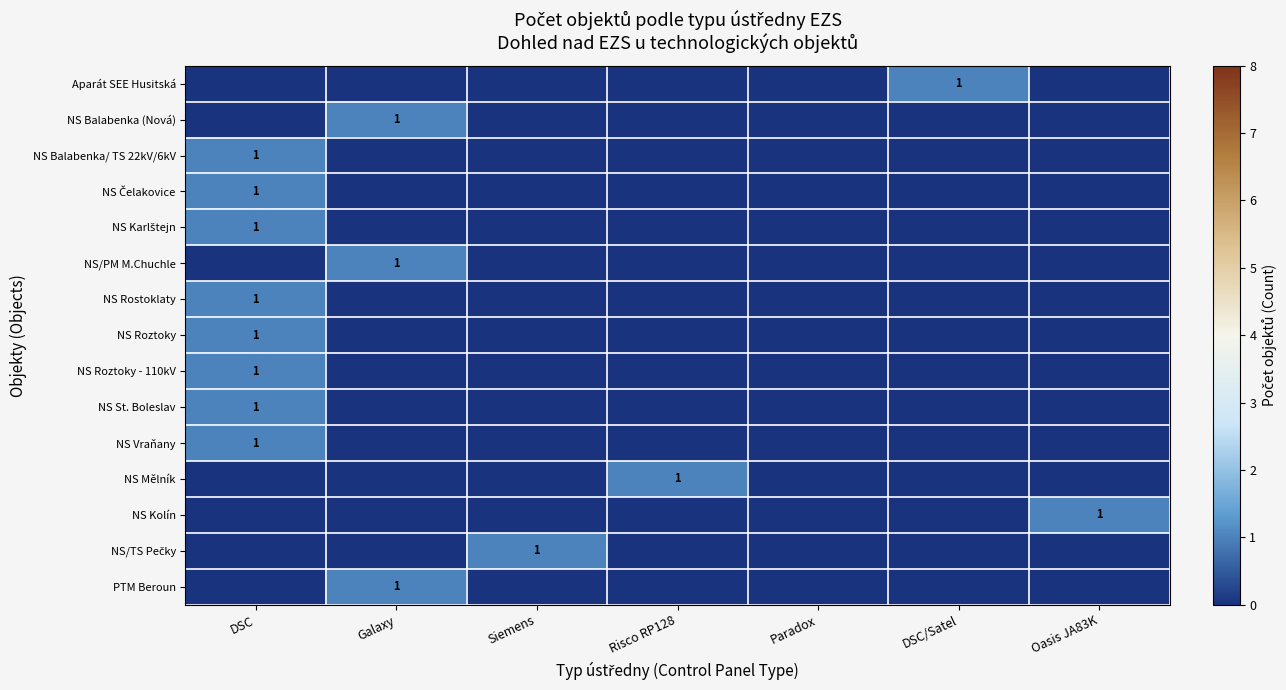

Is it true that NS Balabenka (Nová) equals 0 at Galaxy?

False